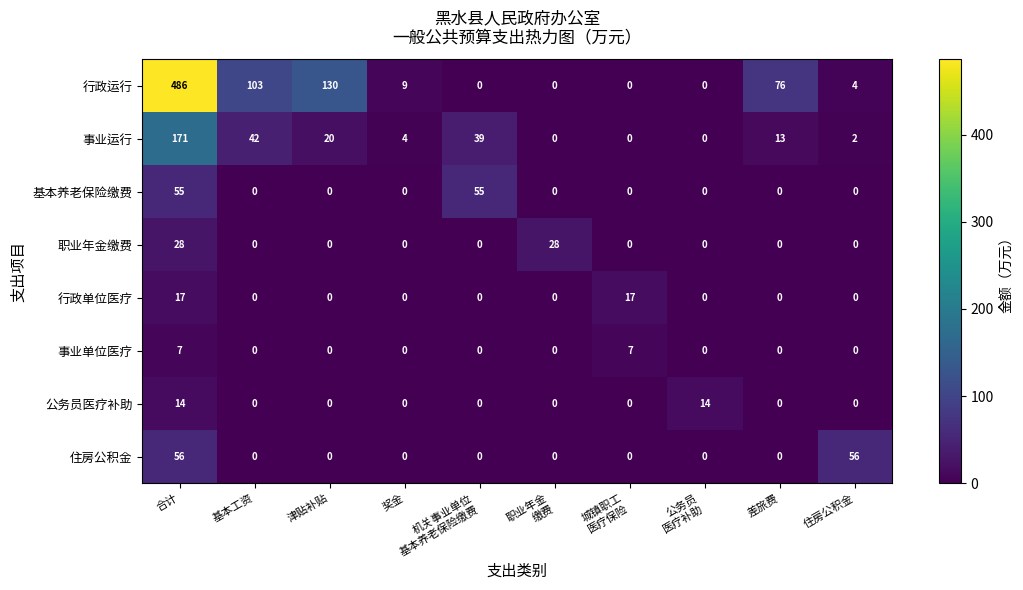

Which series has the largest range (max minus min)?

行政运行